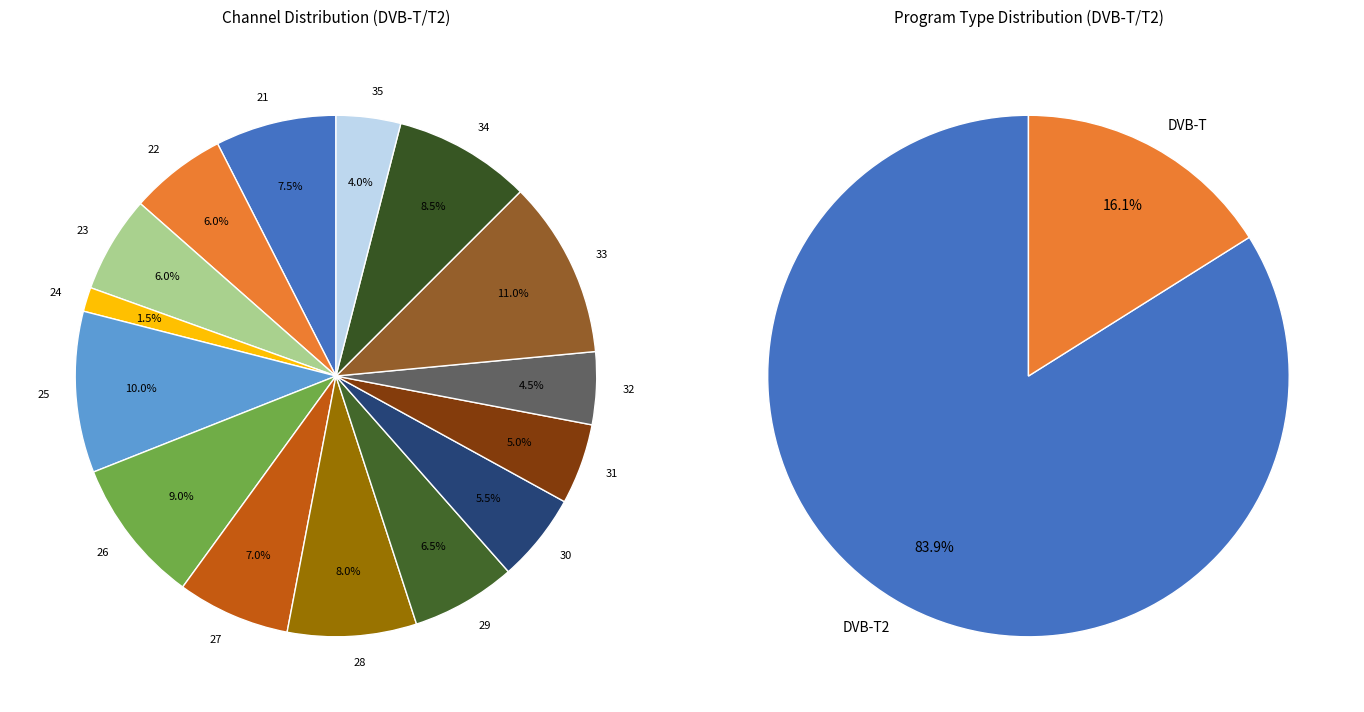

How many segments does this pie chart have?

15